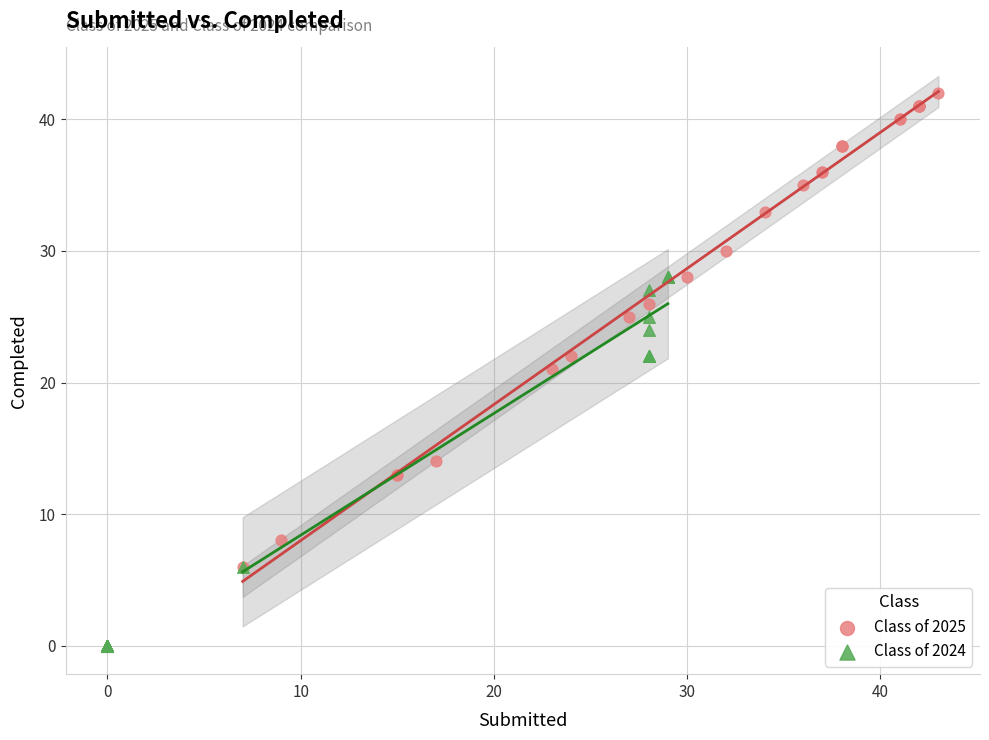

Which series has the largest Y range (max minus min)?

Class of 2025